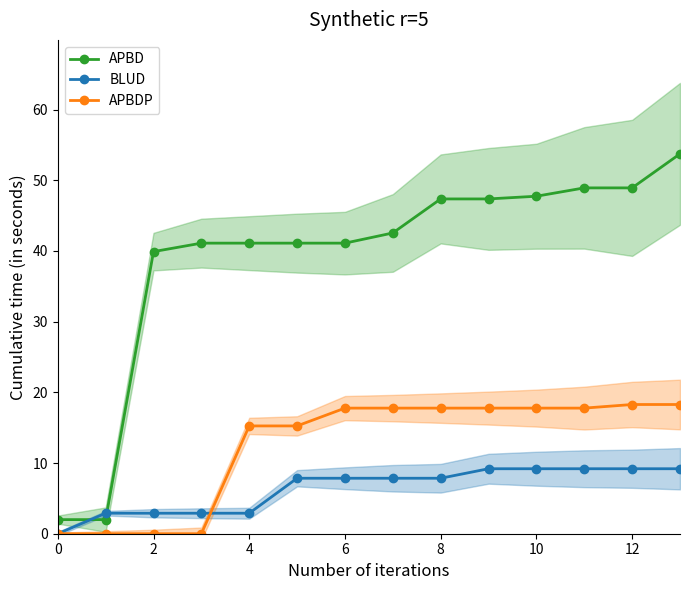

What is the sum of all APBD values?

544.9